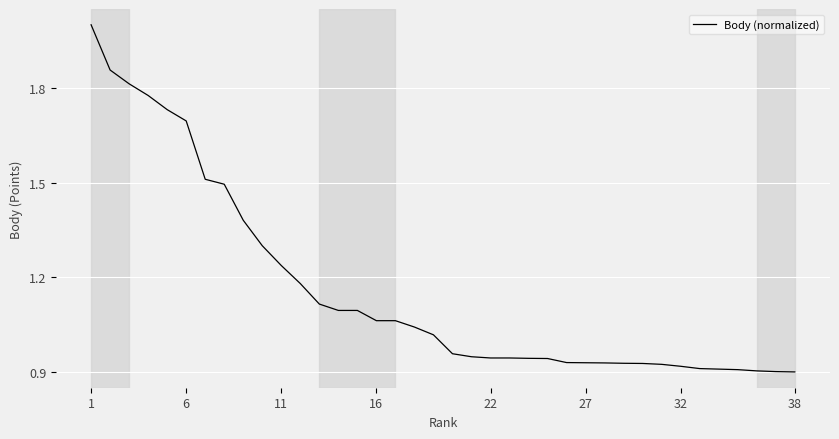

What is the sum of all values?

44.1